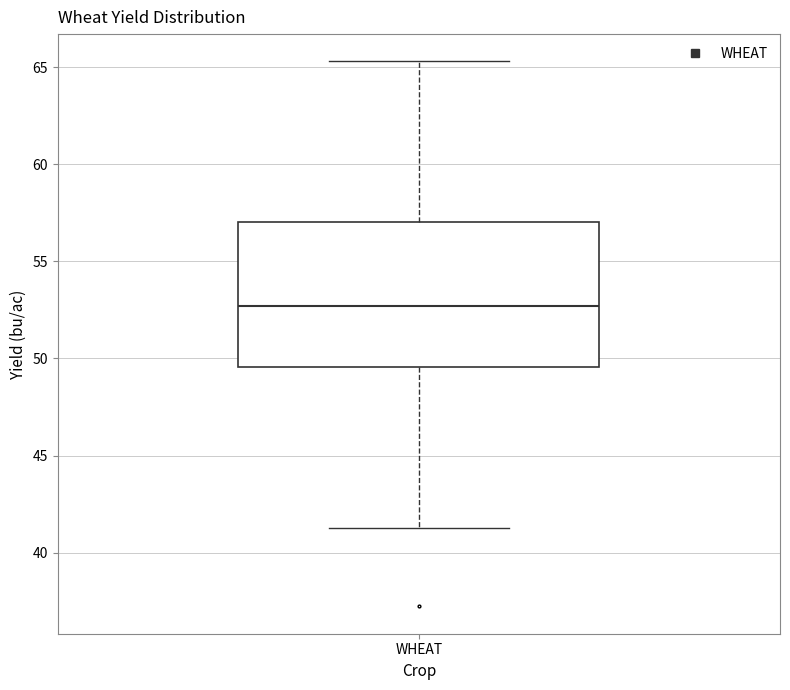

Transcribe this box plot: give where the median line is, the range the box spans, and where the two whiskers end, as read against the y-axis. The values are not printed on the chart, so give them approximately, as read against the axis.

median 52.5, box 49.5 to 57.0, whiskers 41.5 to 65.5